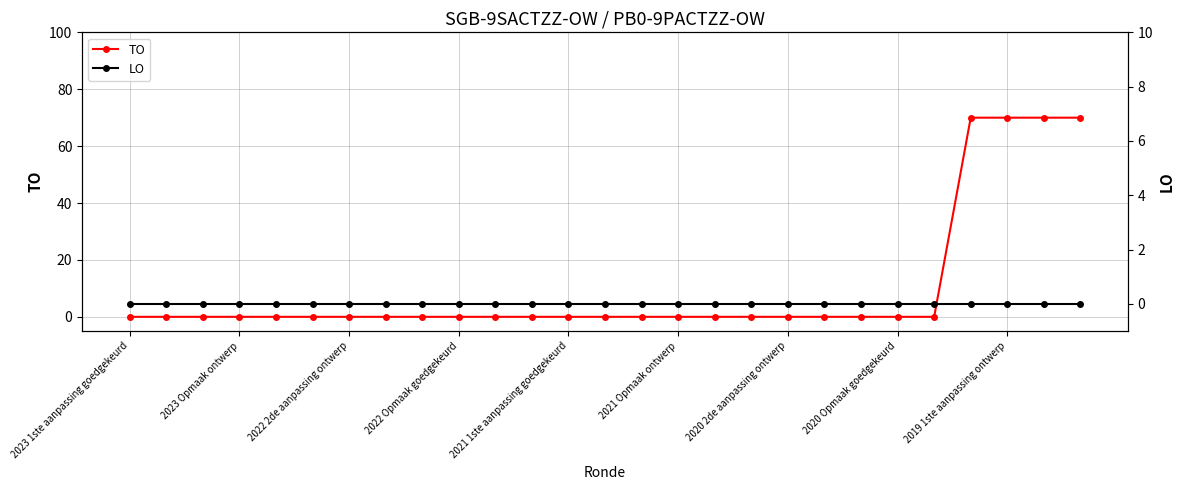

Is this an area chart (filled region under the line)?

No